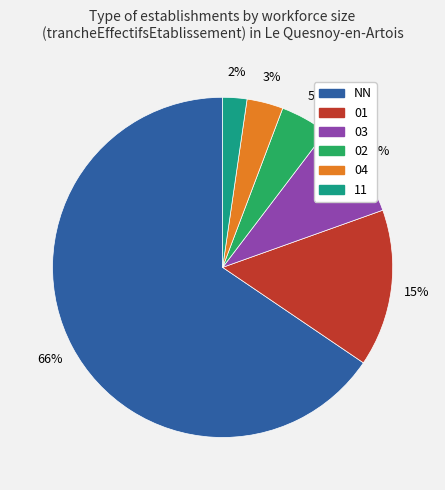

What percentage is the 02 slice, to the nearest percent?

5%